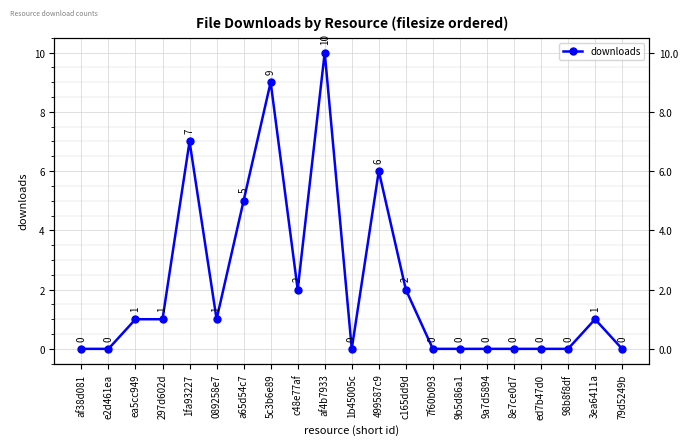

Which category has the highest value across all series?

af4b7933